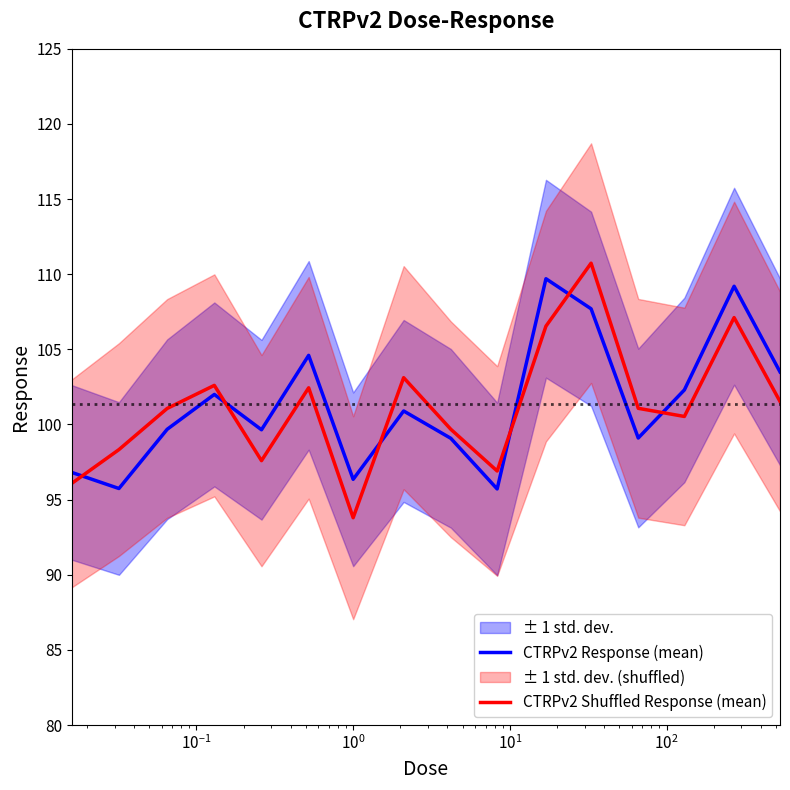

True or false: CTRPv2 Shuffled Response (mean) and CTRPv2 Response (mean) intersect in this chart.

True